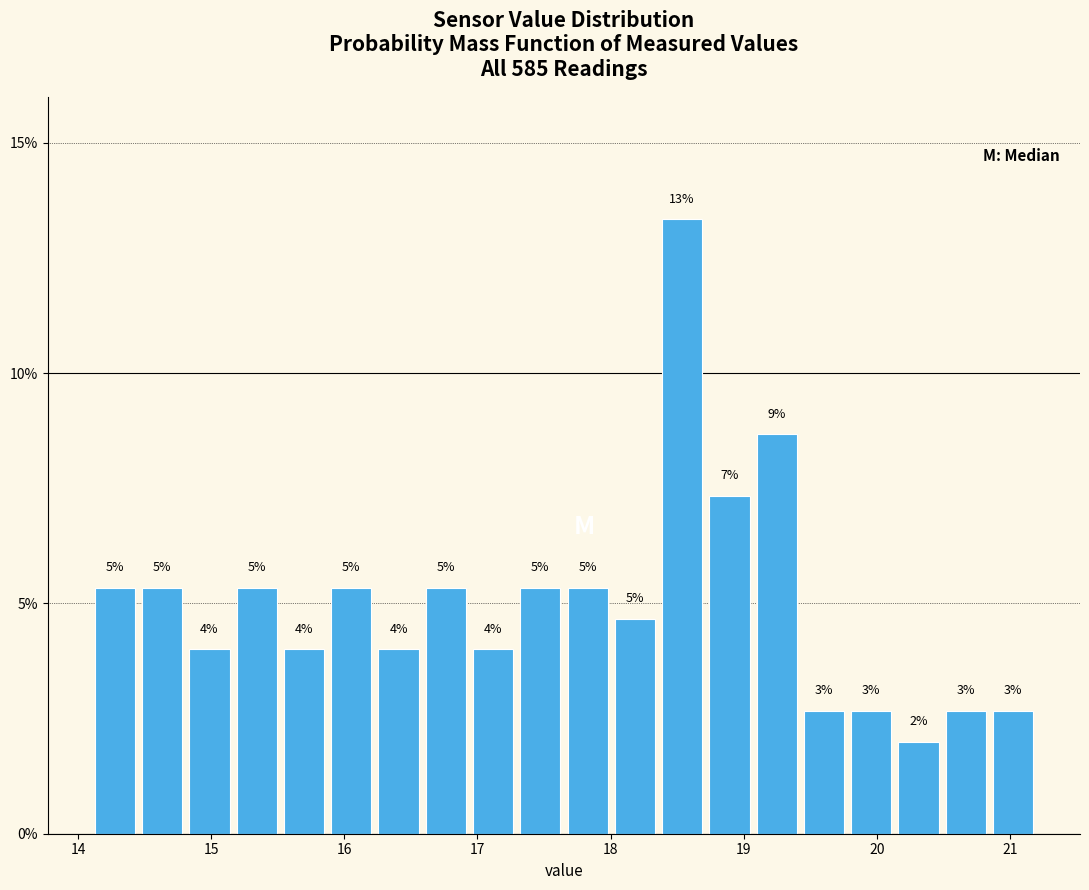

Read against the x-axis, roughly where is the centre of the tallest bar?

18.5